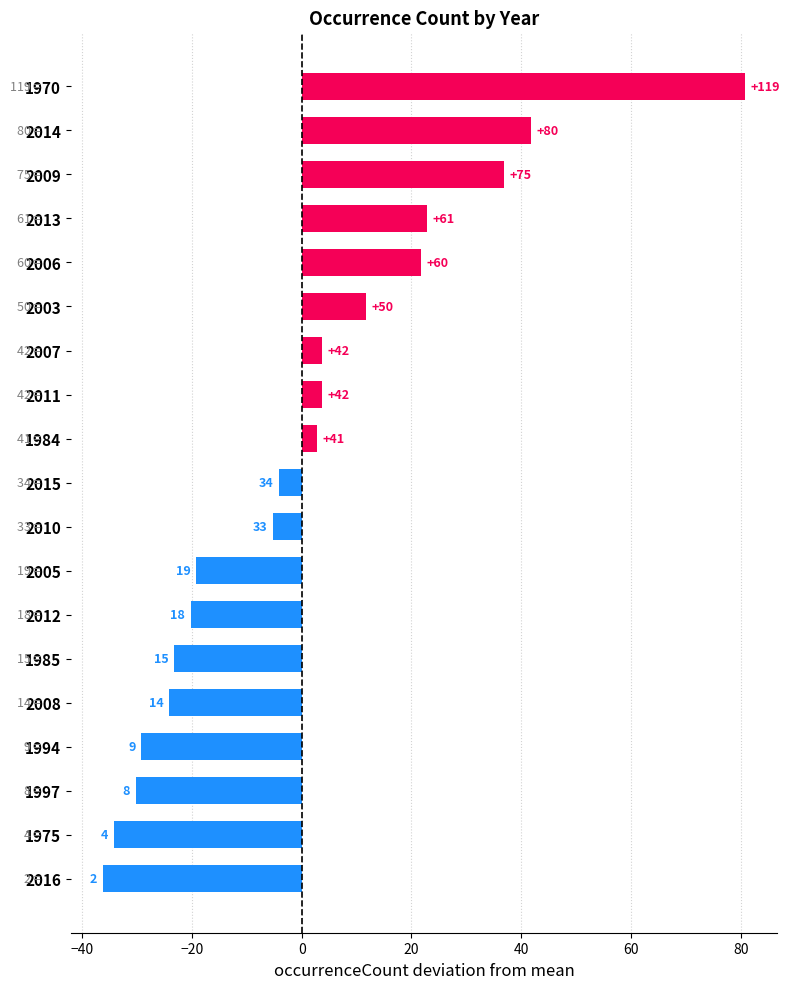

What is the difference between the second highest and minimum values?

78.0